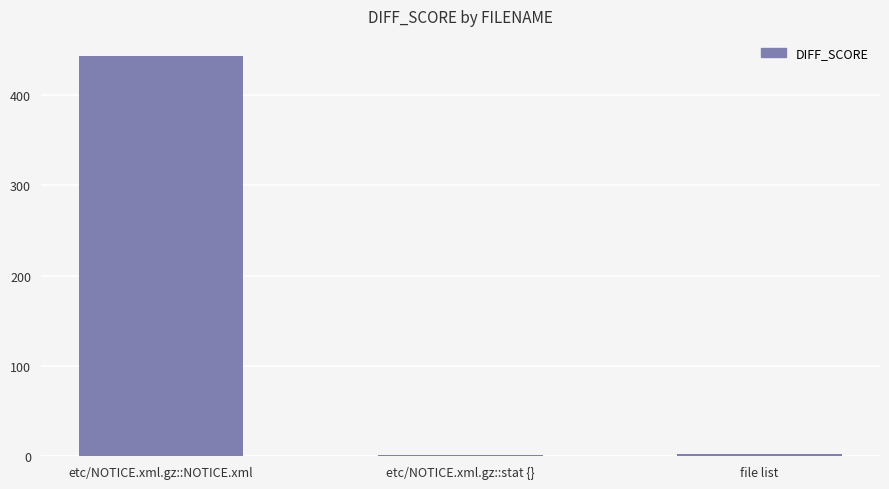

How many distinct data groups are displayed?

1